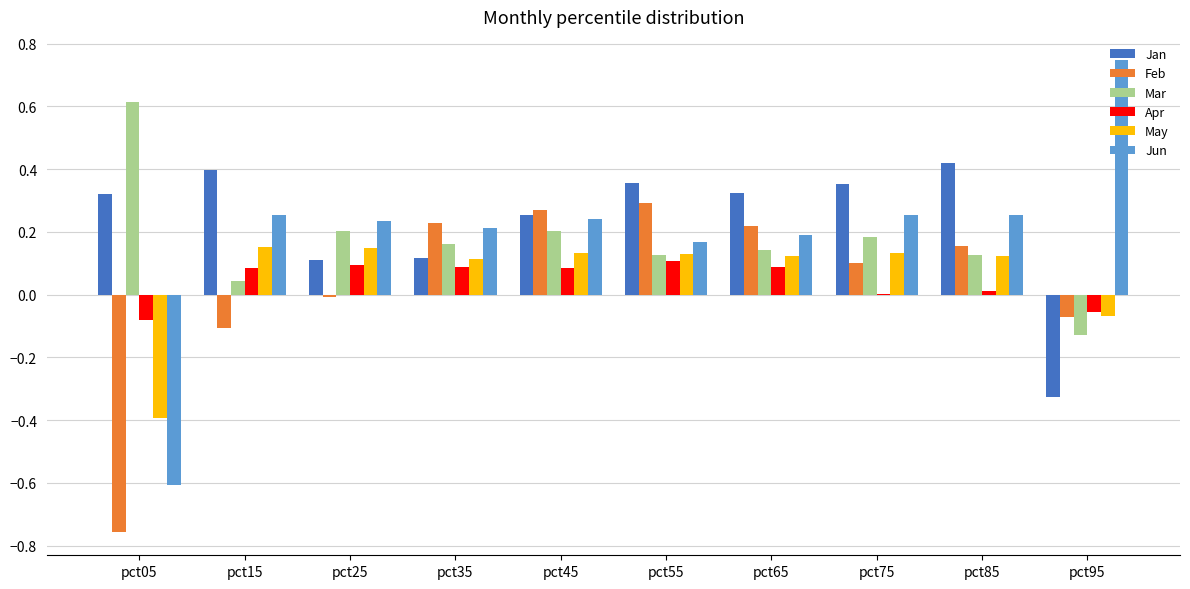

Which category has the highest value across all series?

pct95